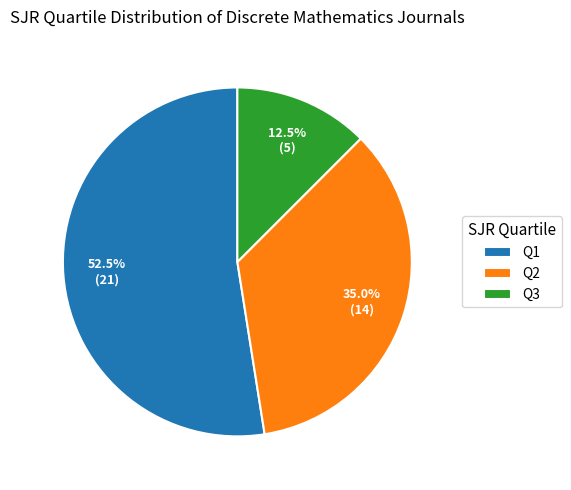

To the nearest percent, what is the difference between the Q3 and Q1 slice percentages?

40%